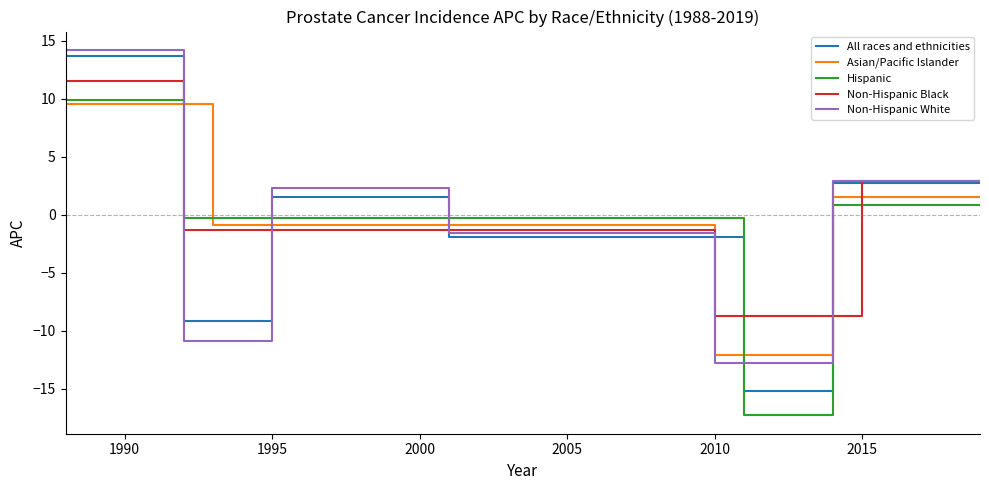

What is the maximum value shown in the chart?

14.2